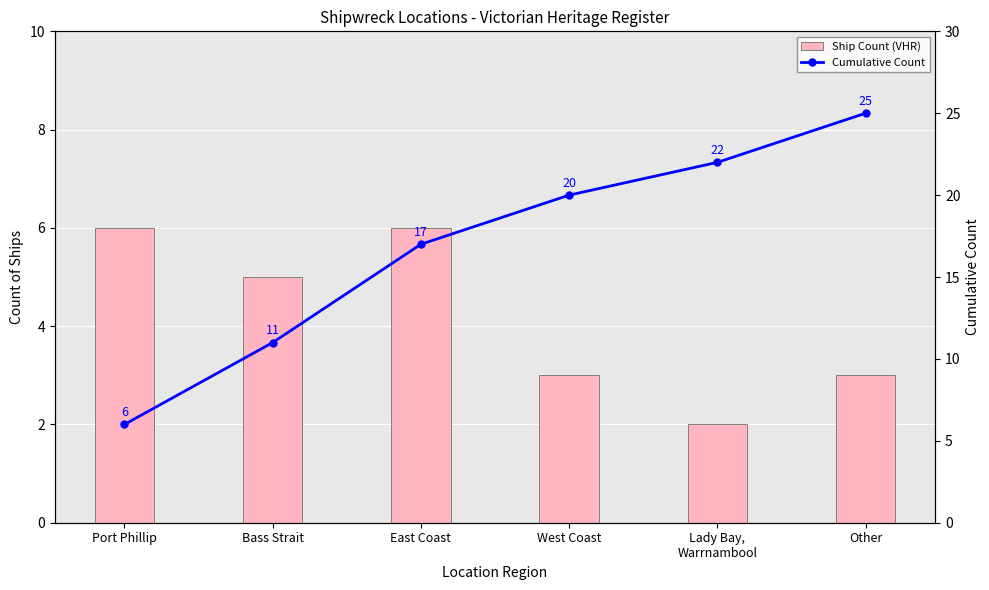

Which has a higher value, West Coast or East Coast?

East Coast